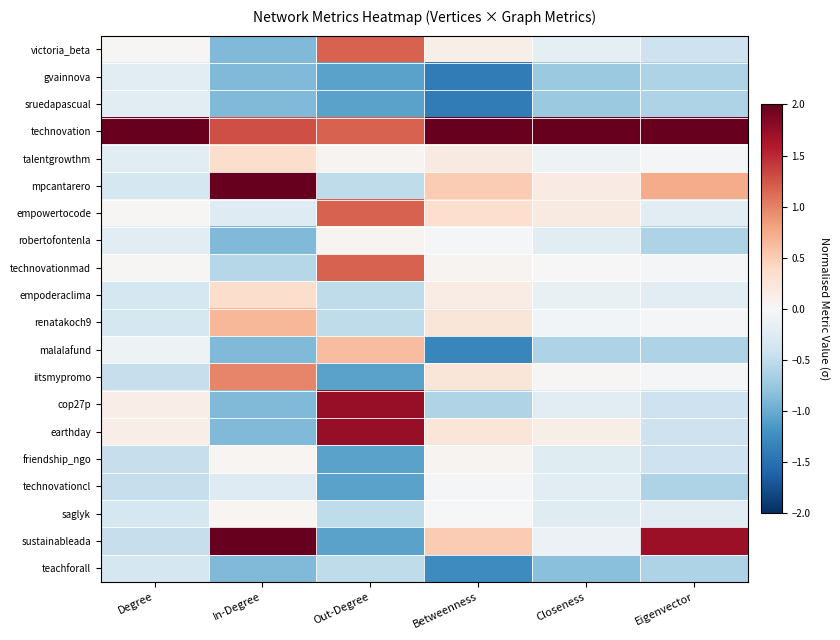

Rank the series by their maximum value, from lowest to highest.

teachforall, gvainnova, sruedapascual, technovationcl, saglyk, robertofontenla, friendship_ngo, talentgrowthm, empoderaclima, malalafund, renatakoch9, iitsmypromo, victoria_beta, empowertocode, technovationmad, cop27p, earthday, mpcantarero, sustainableada, technovation